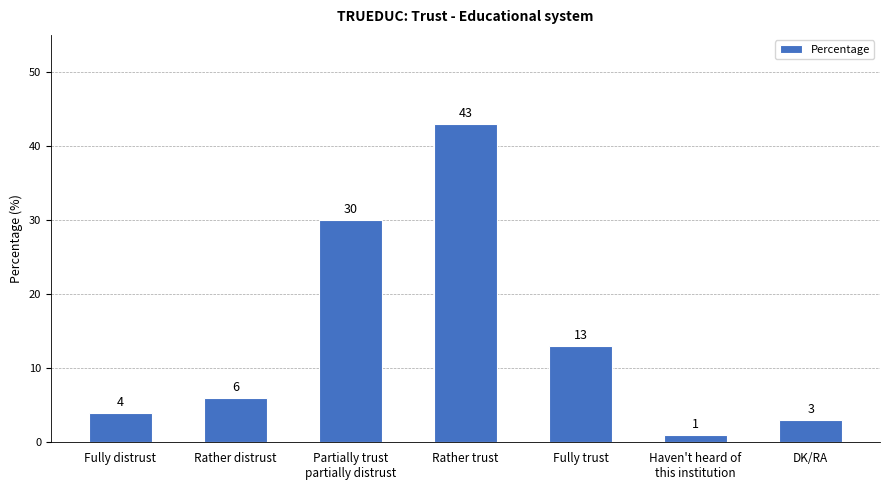

Which label corresponds to the largest value in the chart?

Rather trust